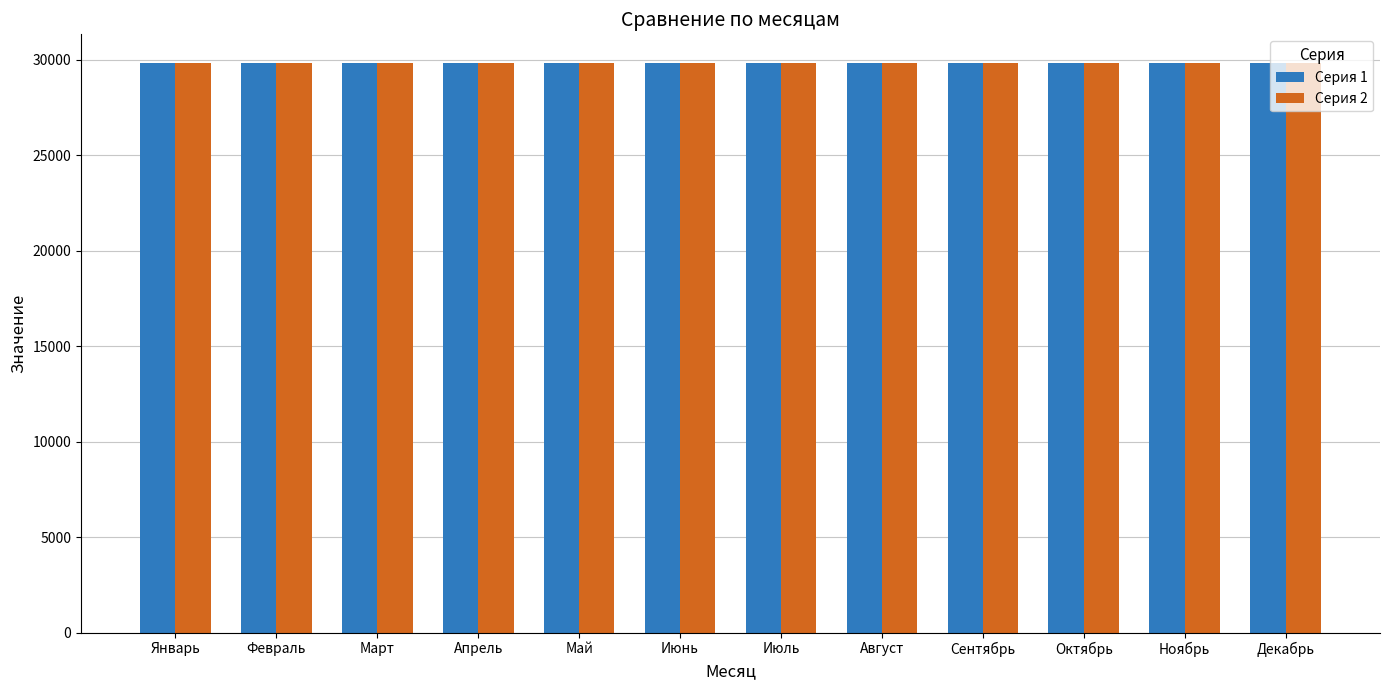

What position from the left is Декабрь?

12